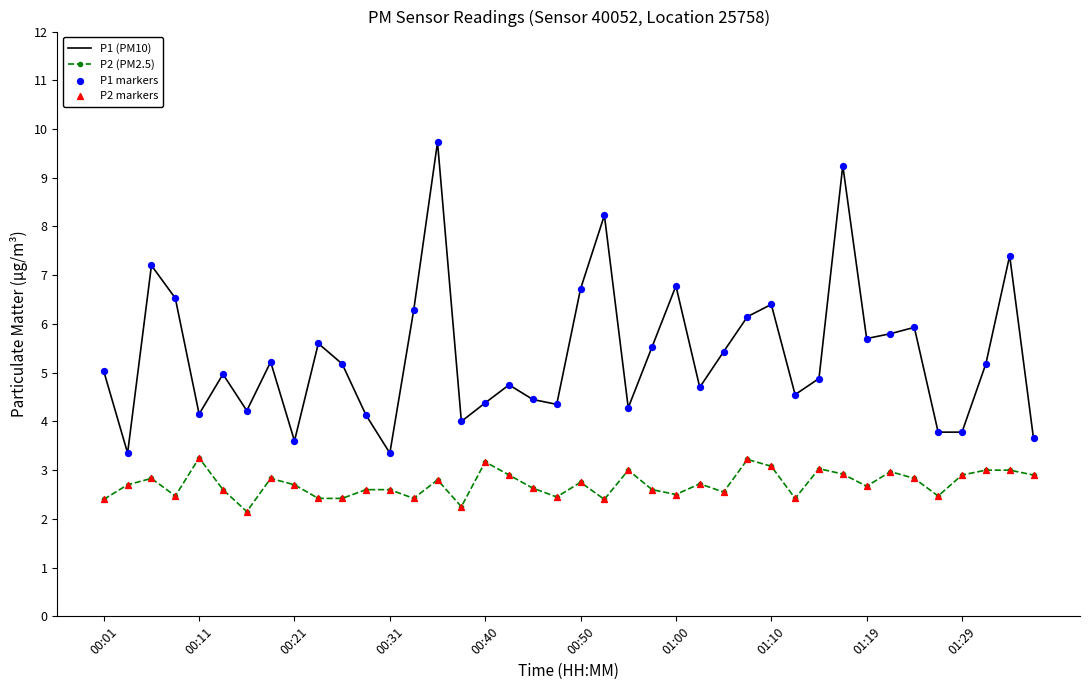

Which series has the largest range (max minus min)?

P1 (PM10)